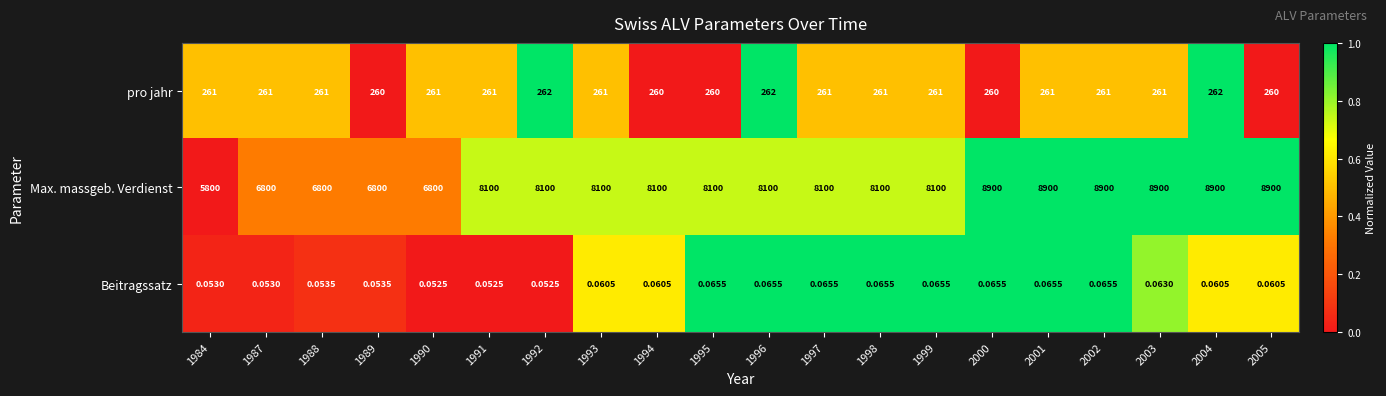

Between 1989 and 1997, which series saw the biggest shift?

Max. massgeb. Verdienst